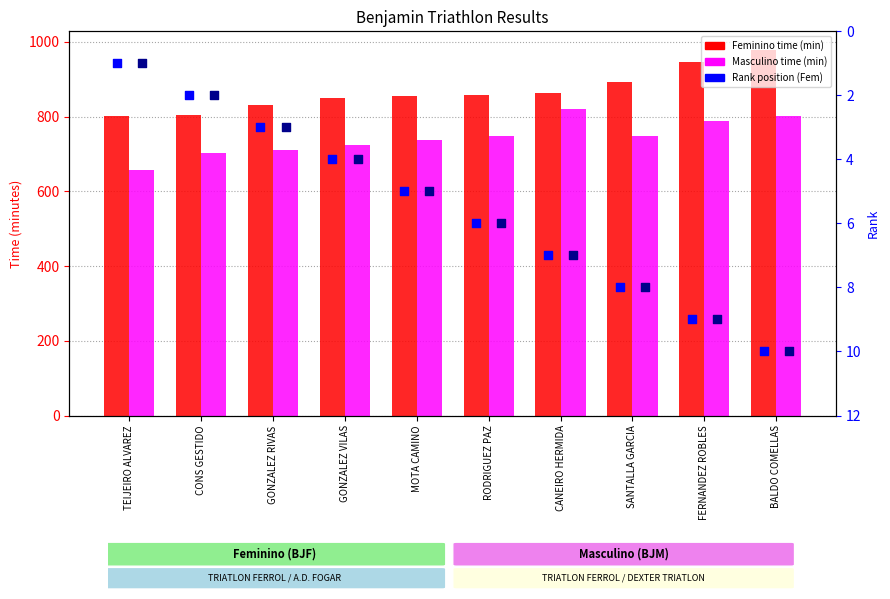

At which category is the sum across all series the highest?

BALDO COMELLAS